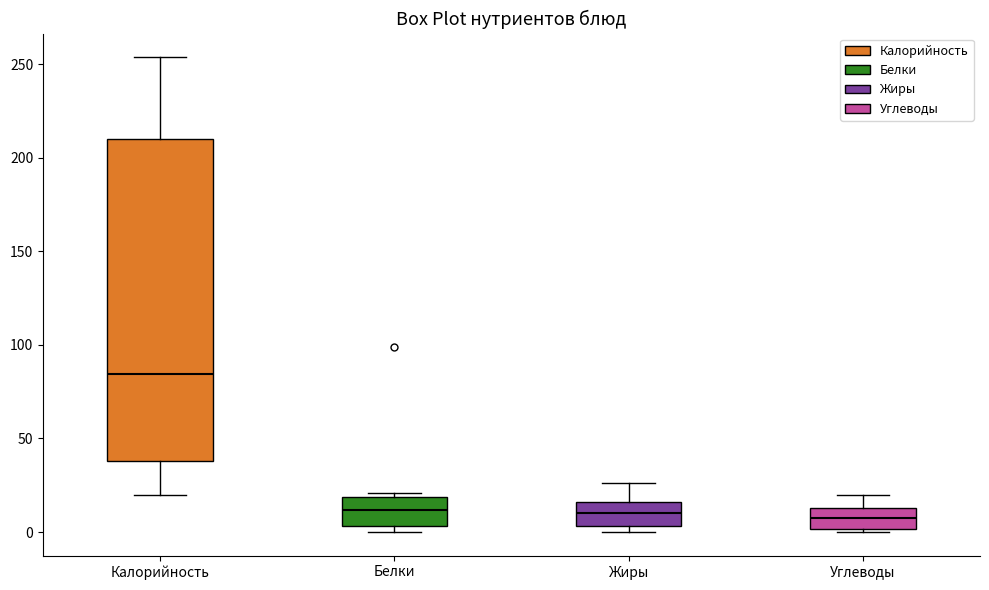

Where is the lower edge of the box for Белки on the y-axis? The values are not printed on the chart, so give them approximately, as read against the axis.

5